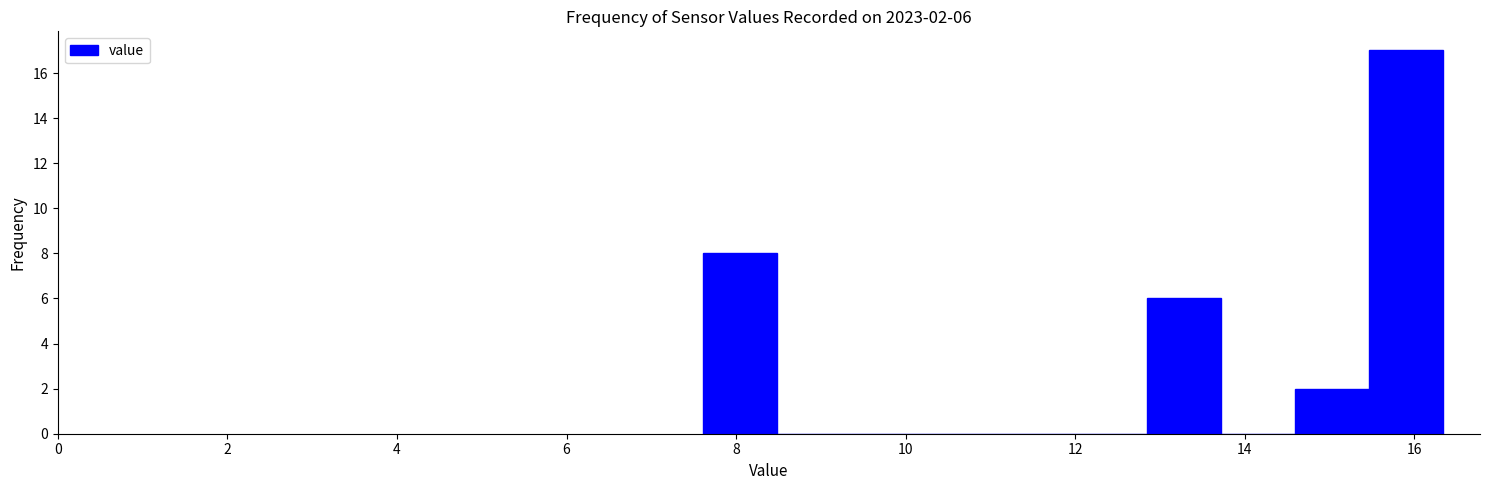

Over which range of the x-axis is the bar tallest?

15.4 to 16.4